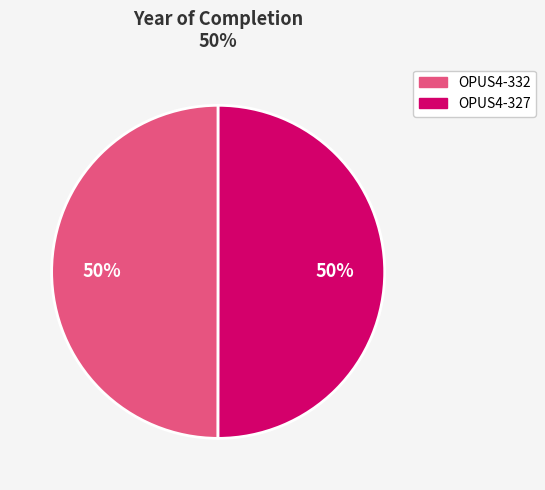

How many slices are in this pie chart?

2